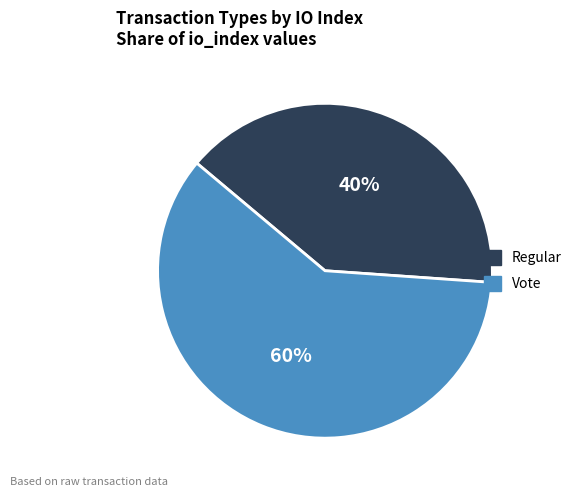

To the nearest percent, what percentage of the pie is Vote?

60%